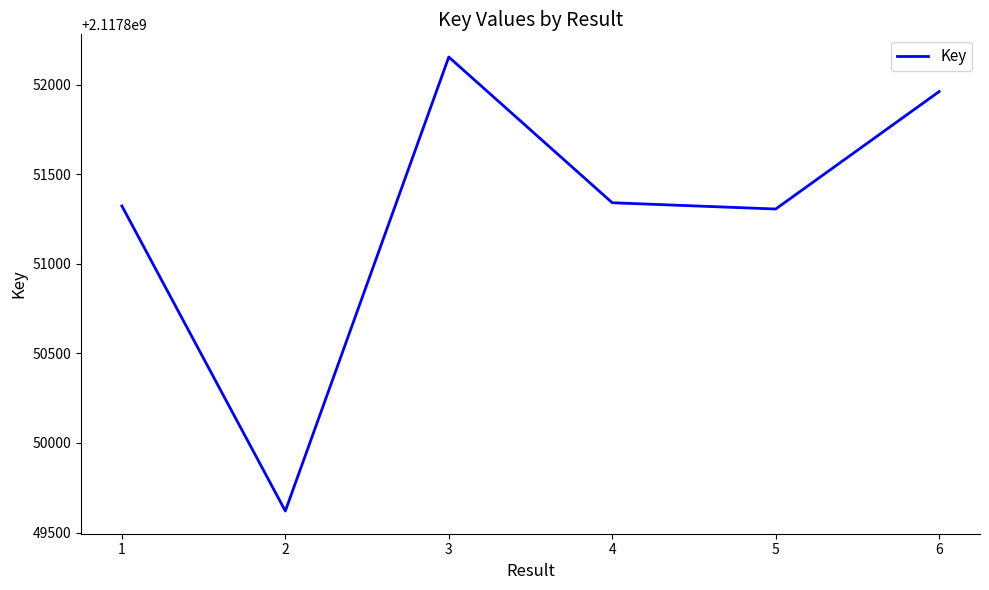

How many interior local peaks (higher than both neighbors) does the data have?

1